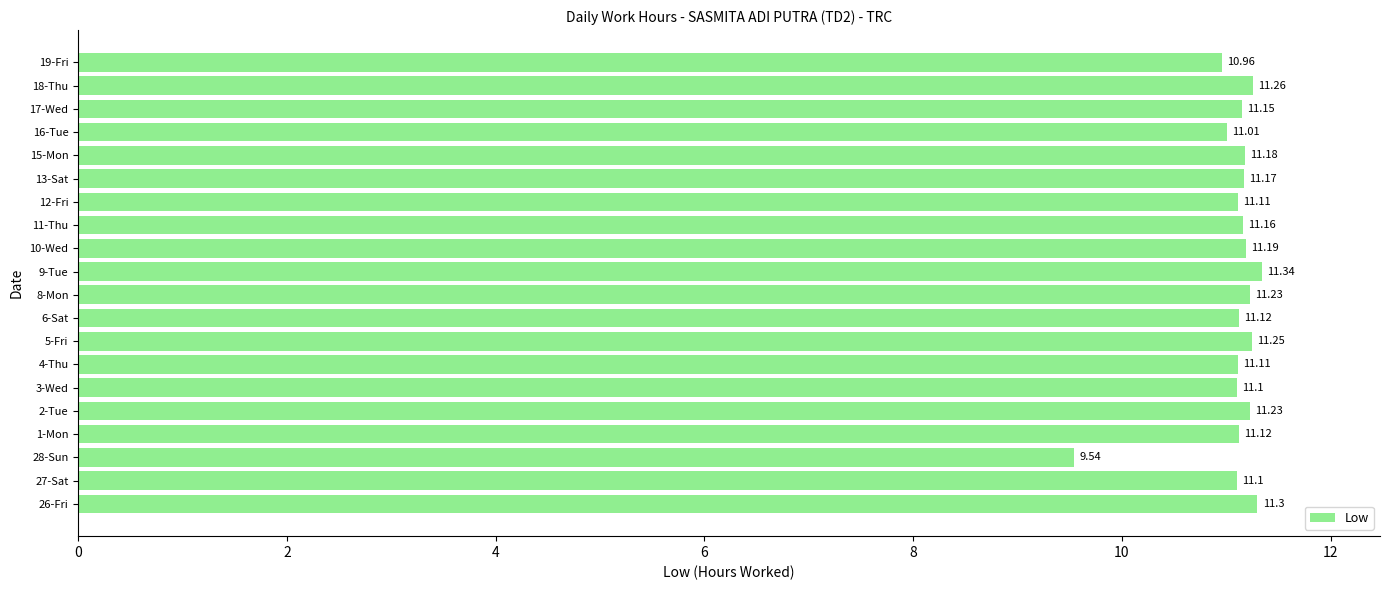

What is the ratio of the value at 26-Fri to the value at 18-Thu?

1.0